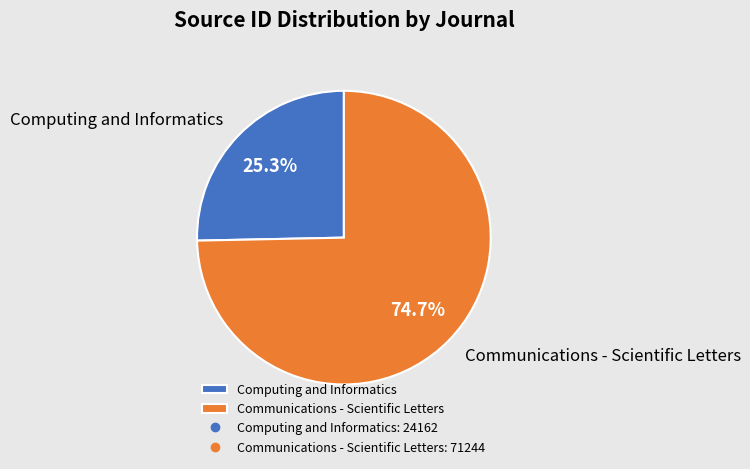

Does Computing and Informatics account for over 50% of the chart?

No